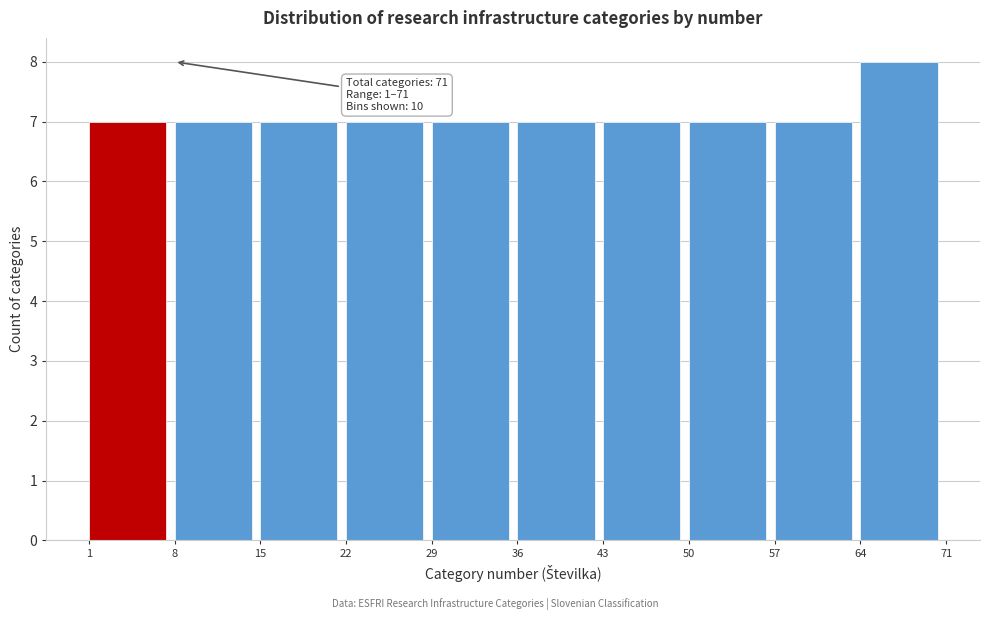

Which range on the x-axis has the tallest bar?

64 to 71